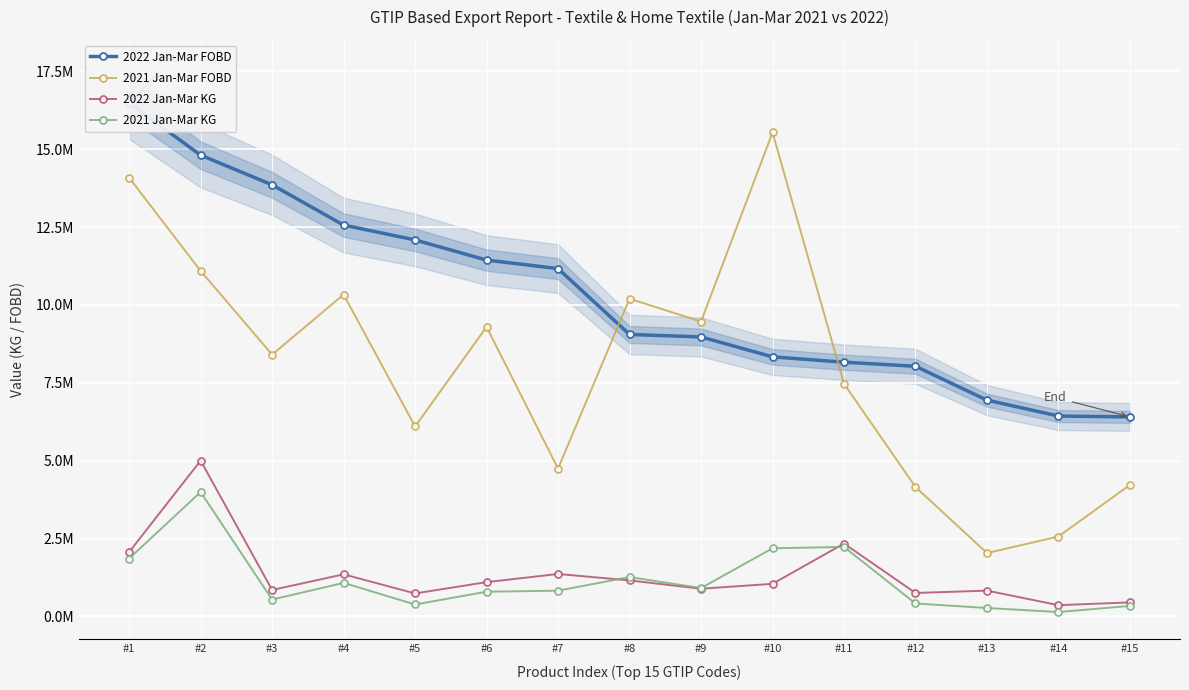

At how many categories does at least one series exceed 1346281?

15